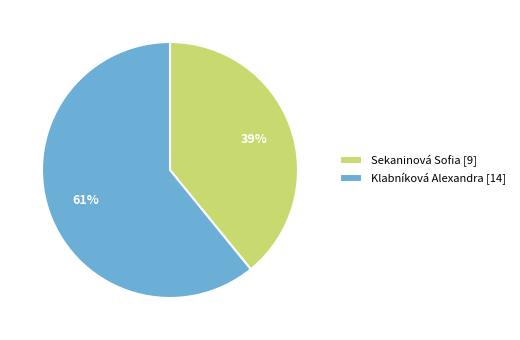

Which slice represents more than half of the pie?

Klabníková Alexandra